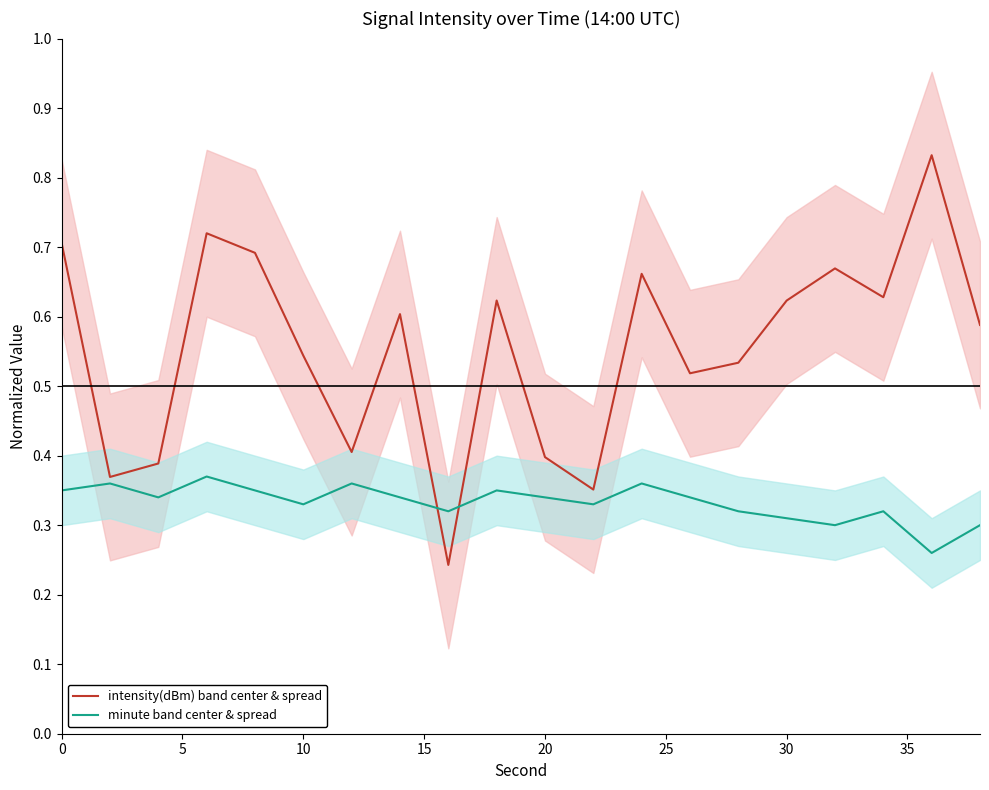

Which series has the largest range (max minus min)?

intensity(dBm) band center & spread